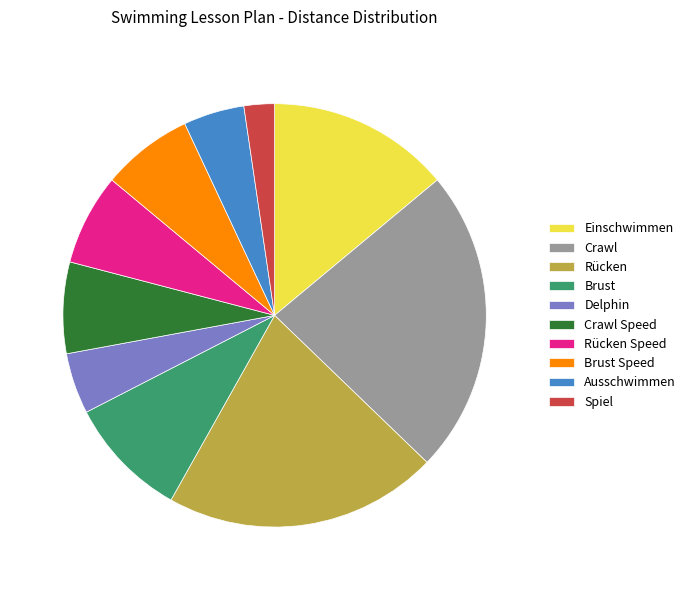

Is the sum of Brust Speed and Crawl Speed greater than half?

No